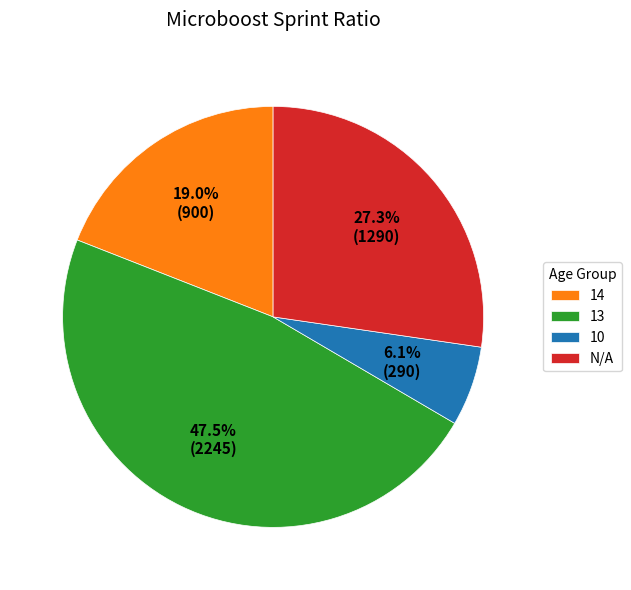

How many slices are in this pie chart?

4